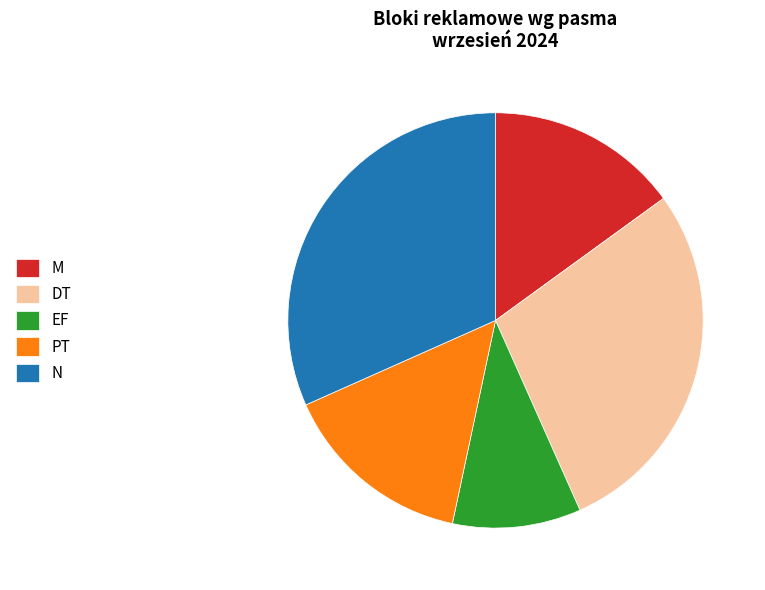

What is the ratio of the value at EF to the value at M?

0.7